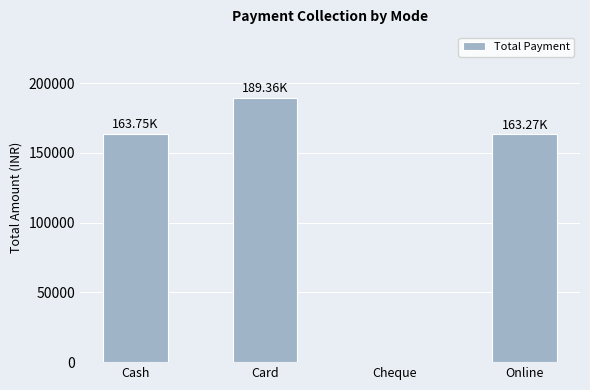

What is the maximum value shown in the chart?

189360